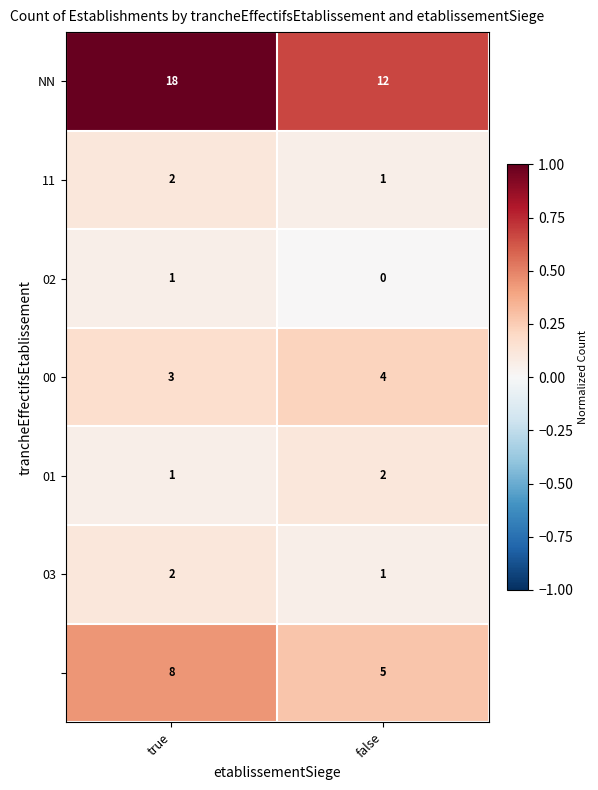

What is the greatest value displayed?

18